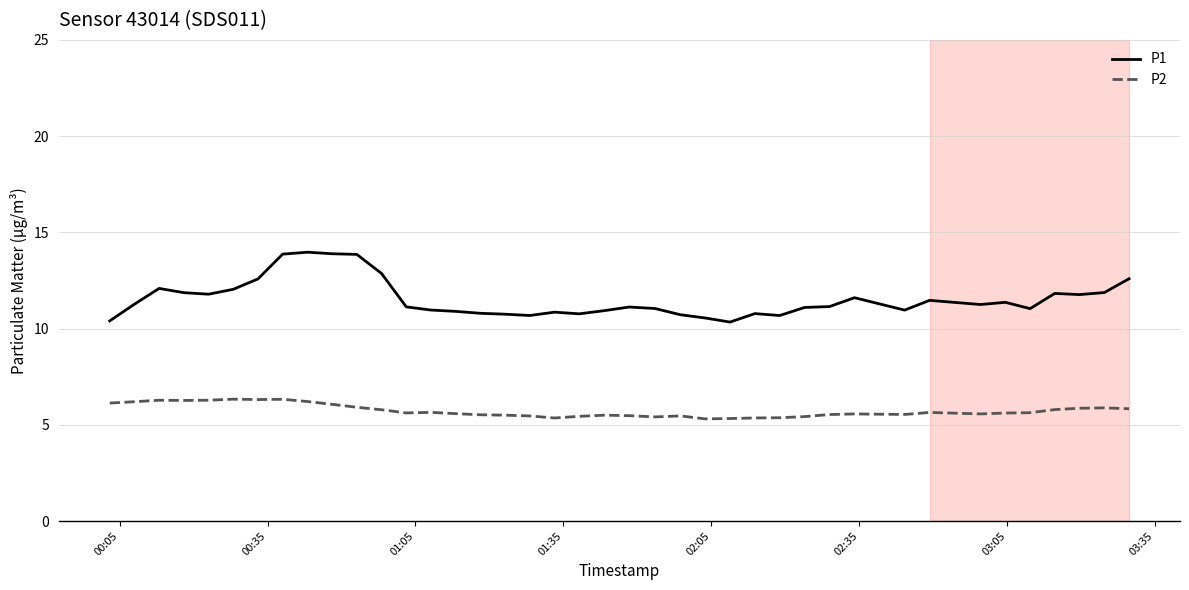

True or false: P1 and P2 intersect in this chart.

False